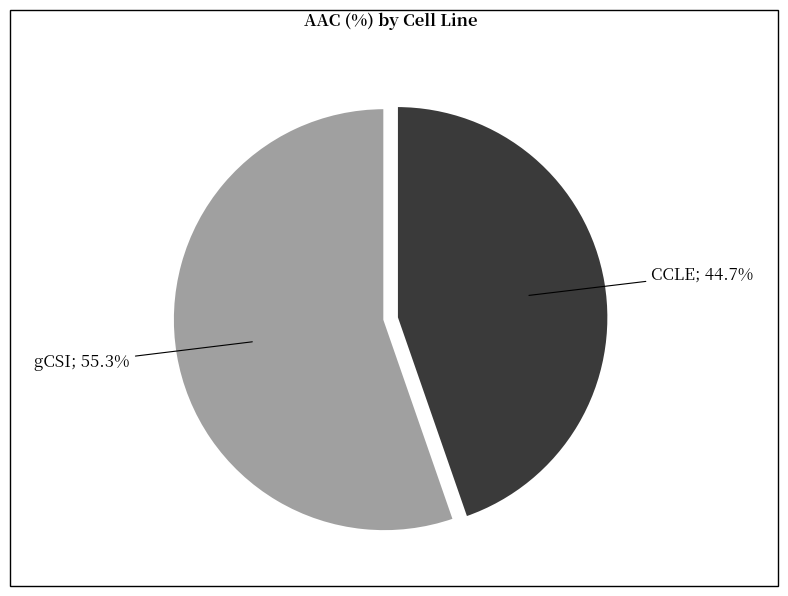

Does any single category account for the majority?

Yes